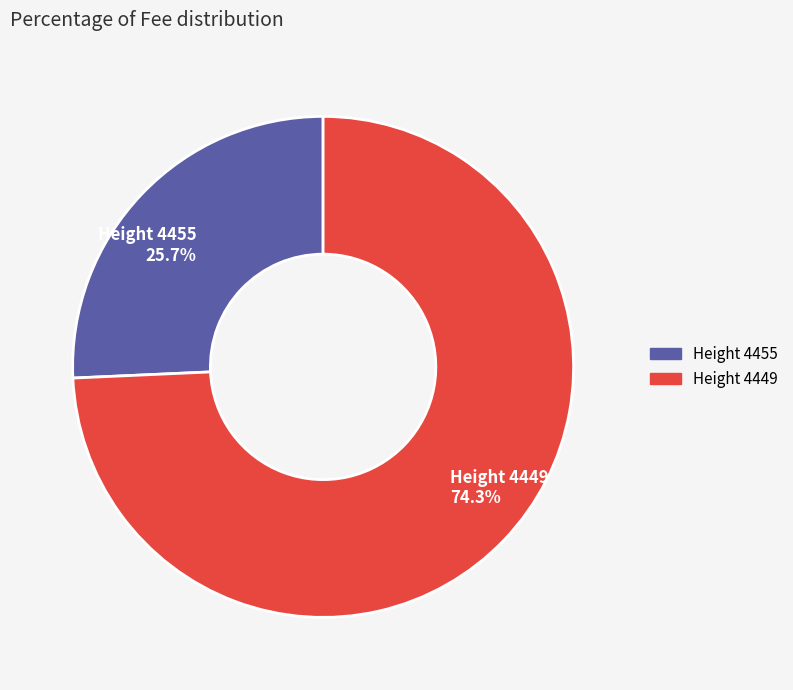

What percentage is the Height 4455 slice, to the nearest percent?

26%